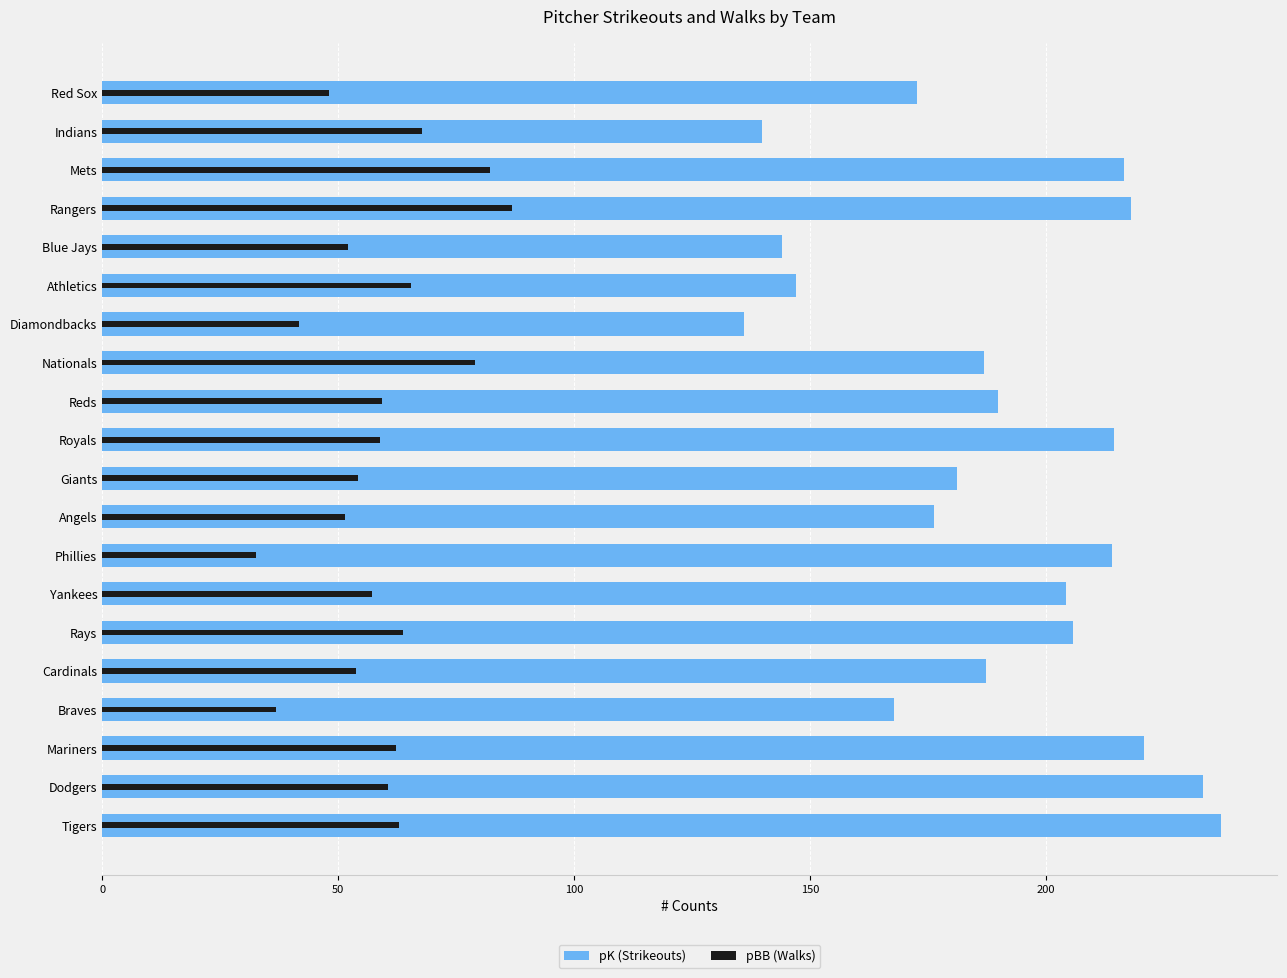

How many series are shown in this chart?

2